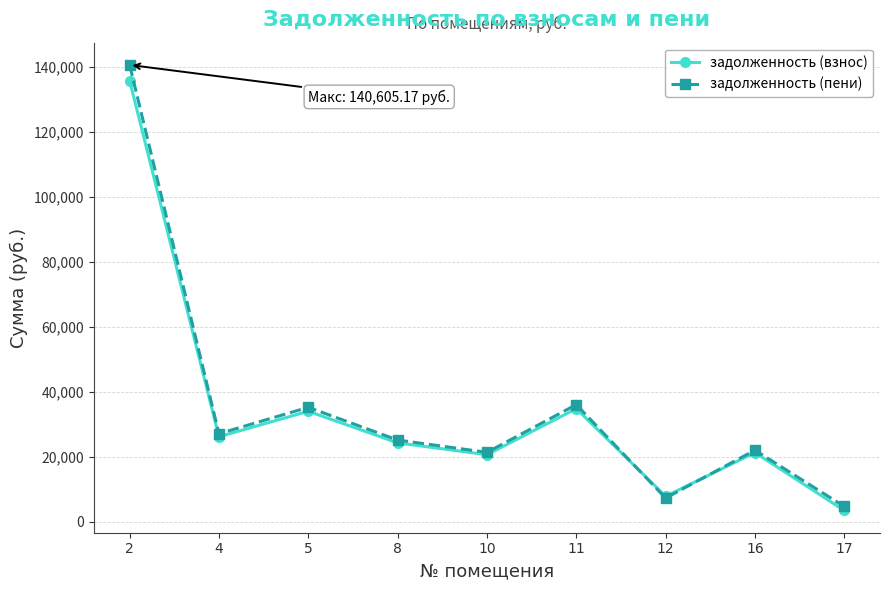

The value of задолженность (взнос) at 8 is 24326.3. True or false?

True